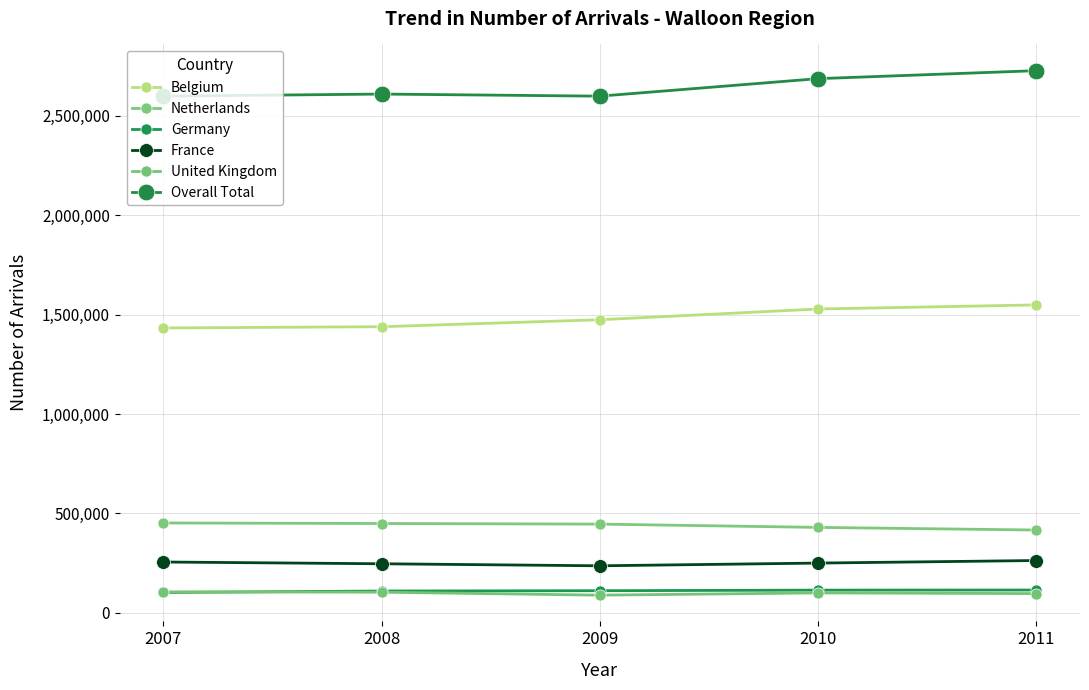

How many distinct data groups are displayed?

6